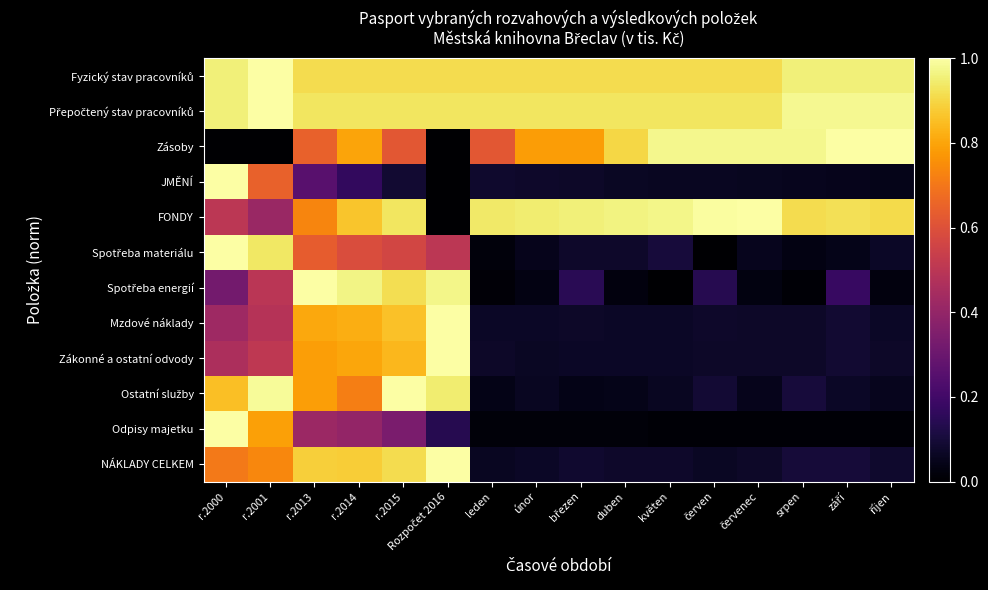

Count the number of categories in the chart.

16